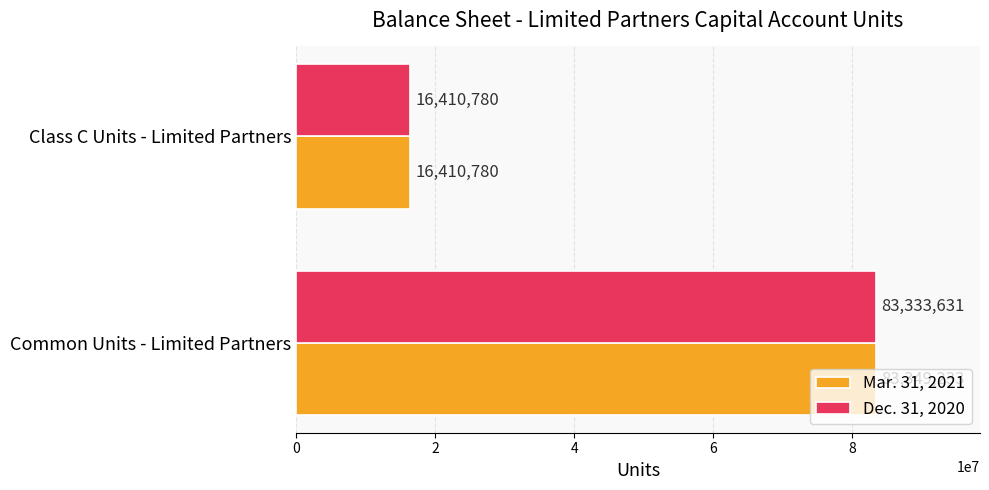

Which series has the largest range (max minus min)?

Mar. 31, 2021